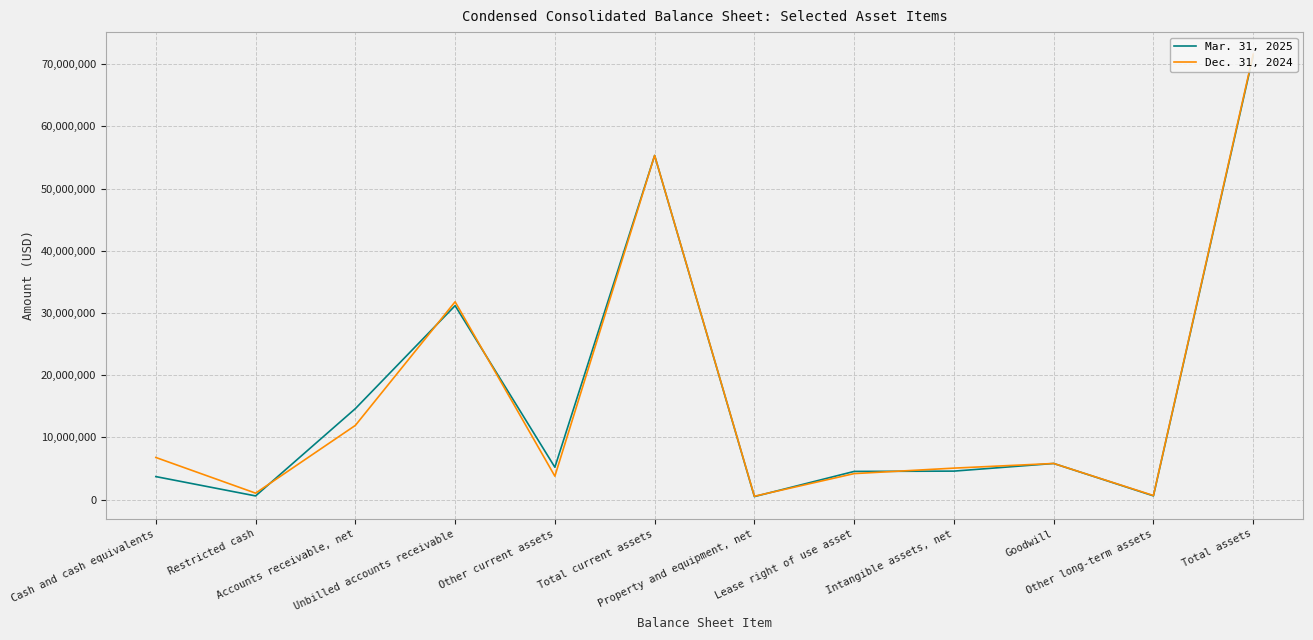

Rank the series by their average value, from highest to lowest.

Dec. 31, 2024, Mar. 31, 2025